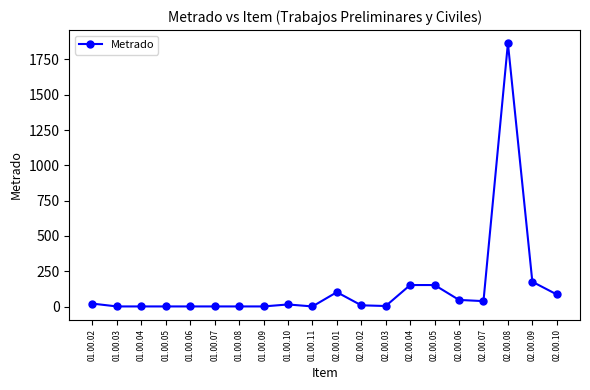

True or false: the data has more than 1 interior local peaks.

True